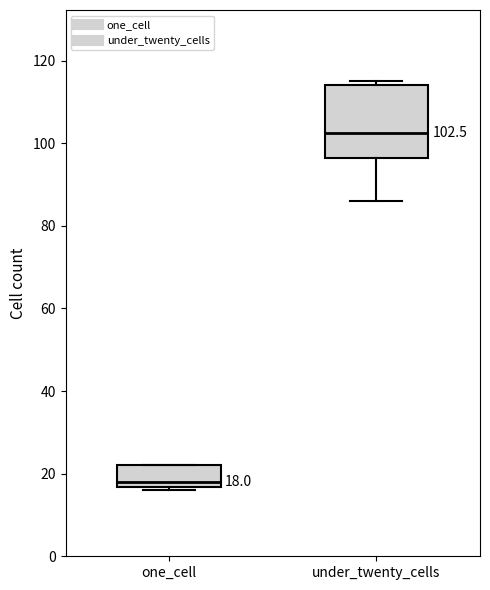

Which box has the highest median line?

under_twenty_cells